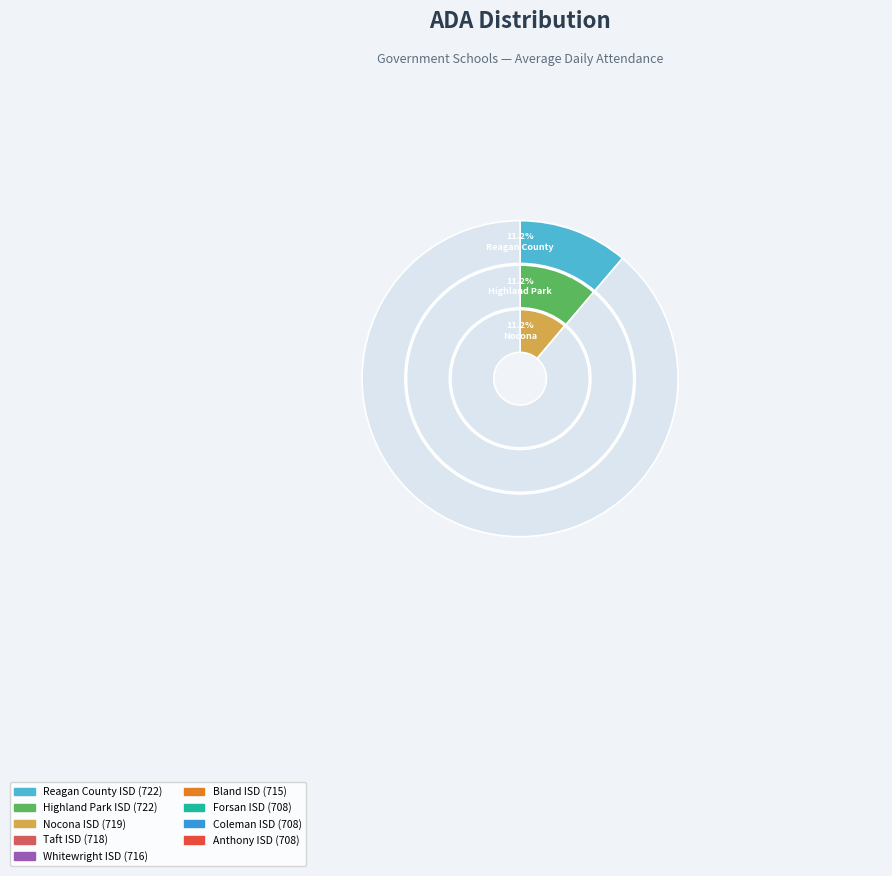

What percentage is the Forsan ISD slice, to the nearest percent?

11%